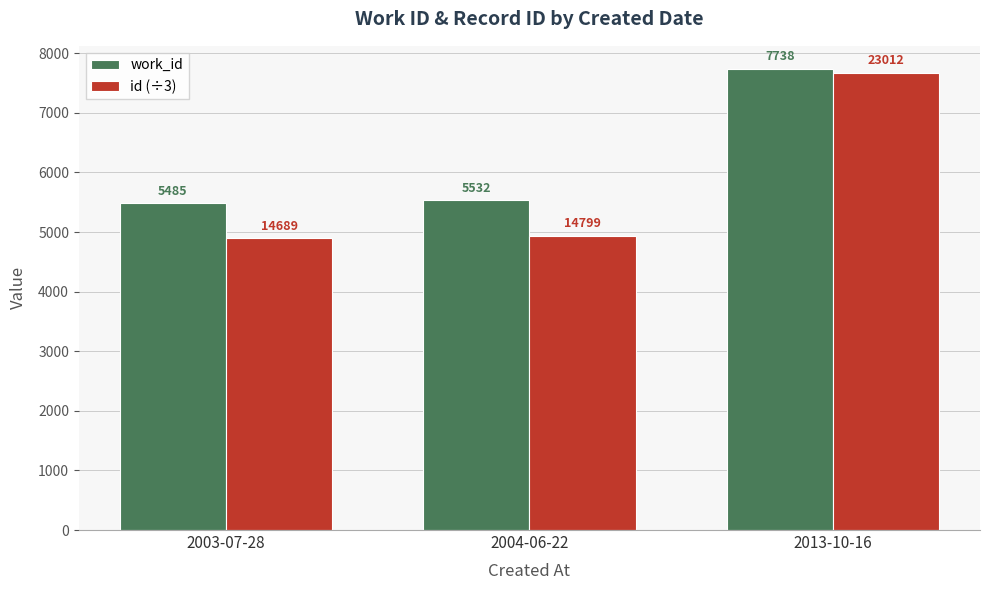

What is the label of the 1st bar from the left?

2003-07-28